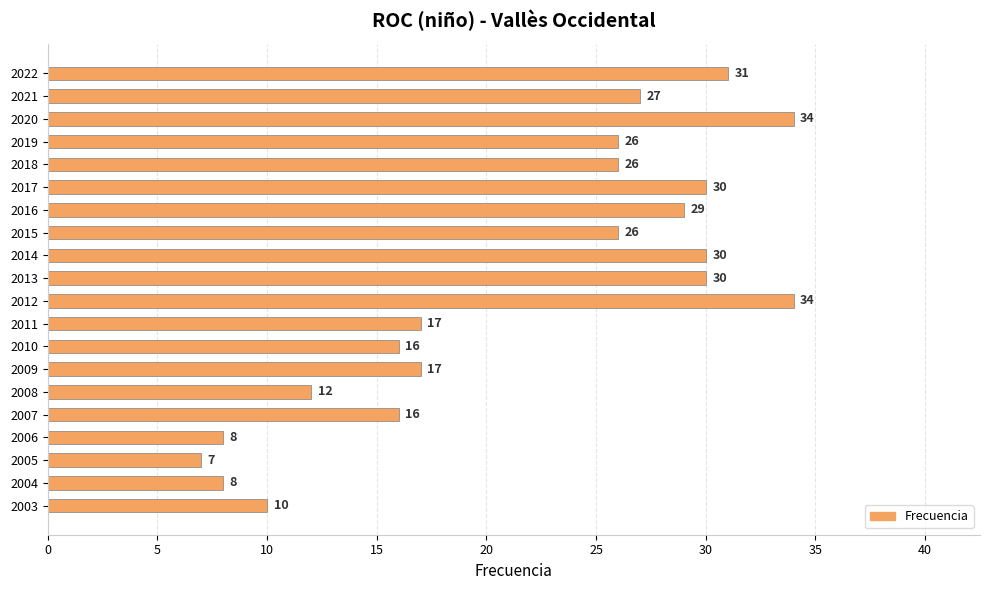

At which category does the chart reach its minimum across all series?

2005